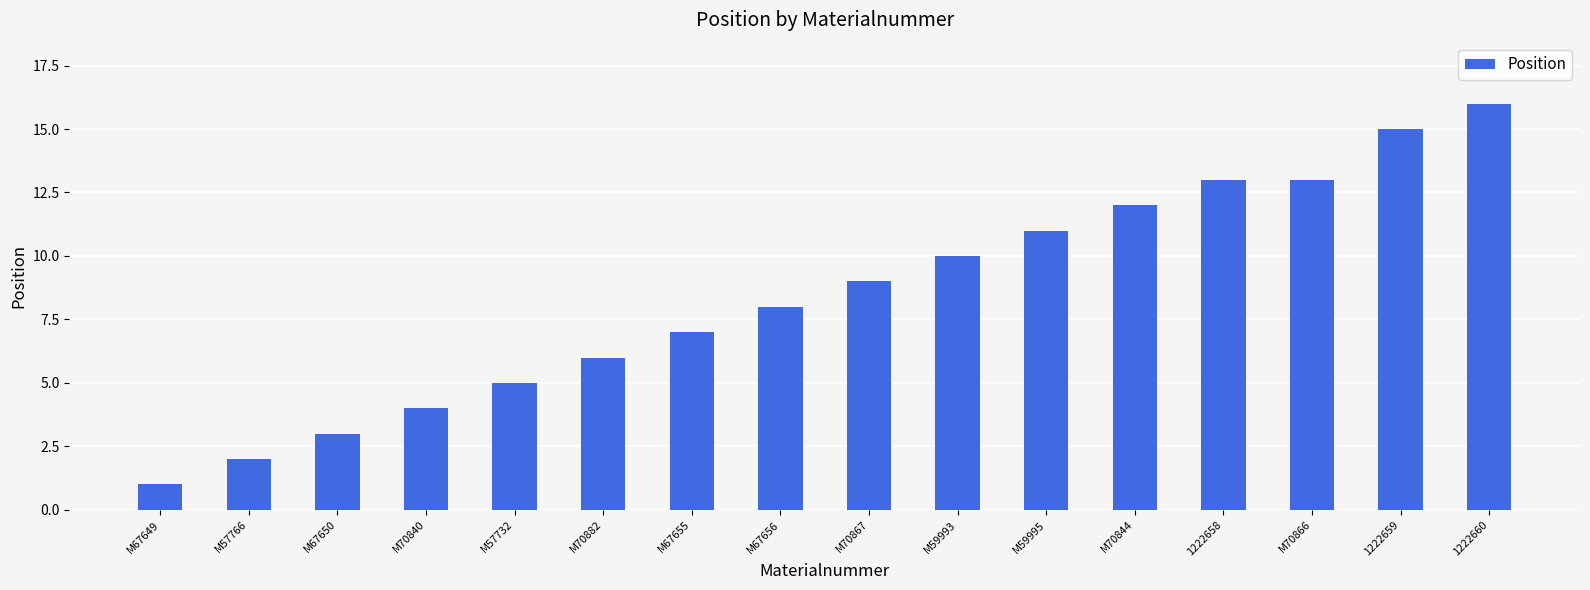

Between M59995 and M67656, which is larger?

M59995